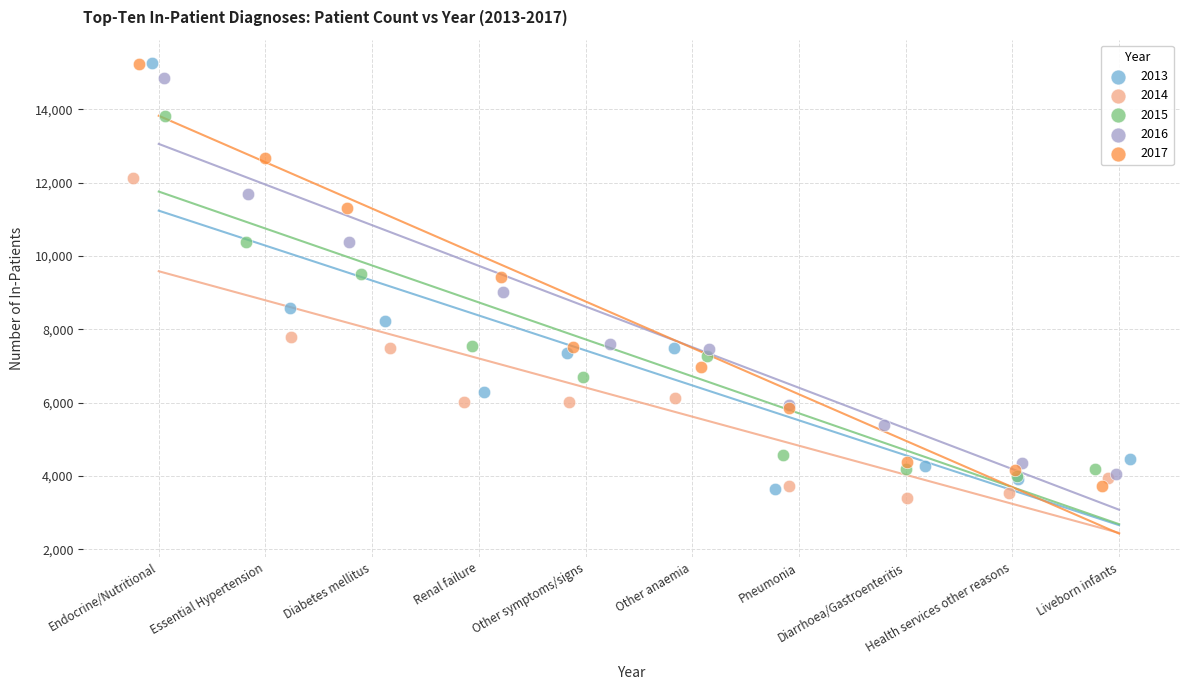

What are all the series names shown in the legend?

2013, 2014, 2015, 2016, 2017